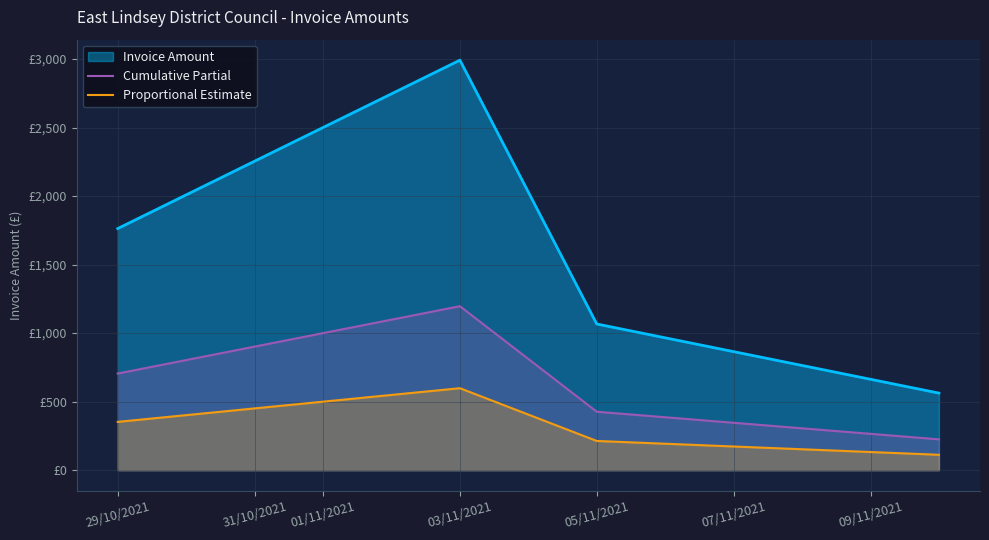

Does the chart have visible grid lines?

Yes